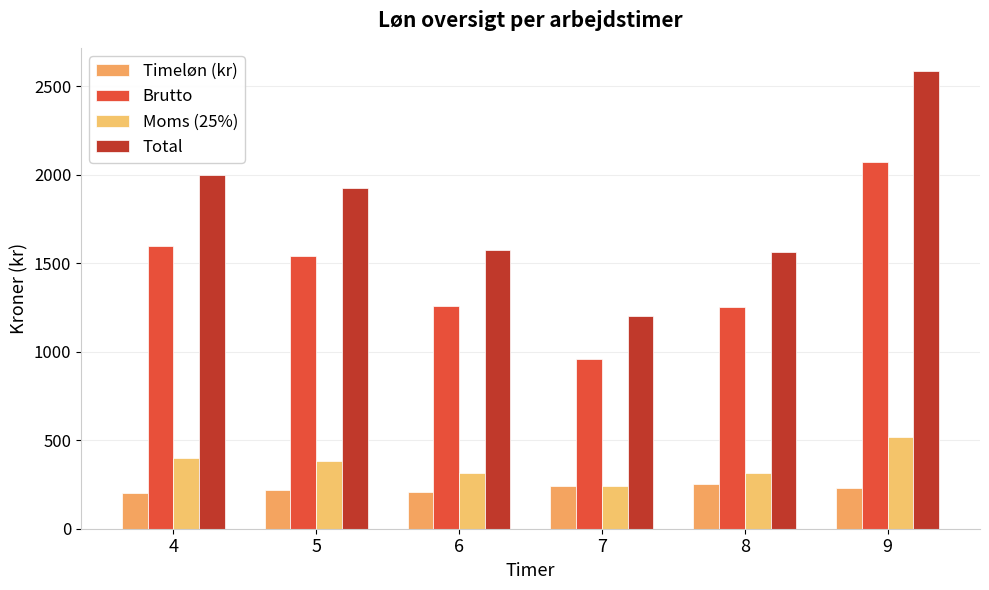

What is the maximum value for Total?

2587.5